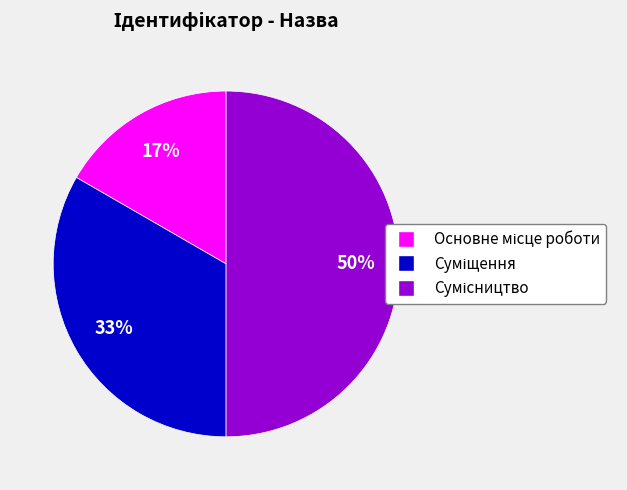

To the nearest percent, what is the difference between the largest and smallest slice percentages?

33%